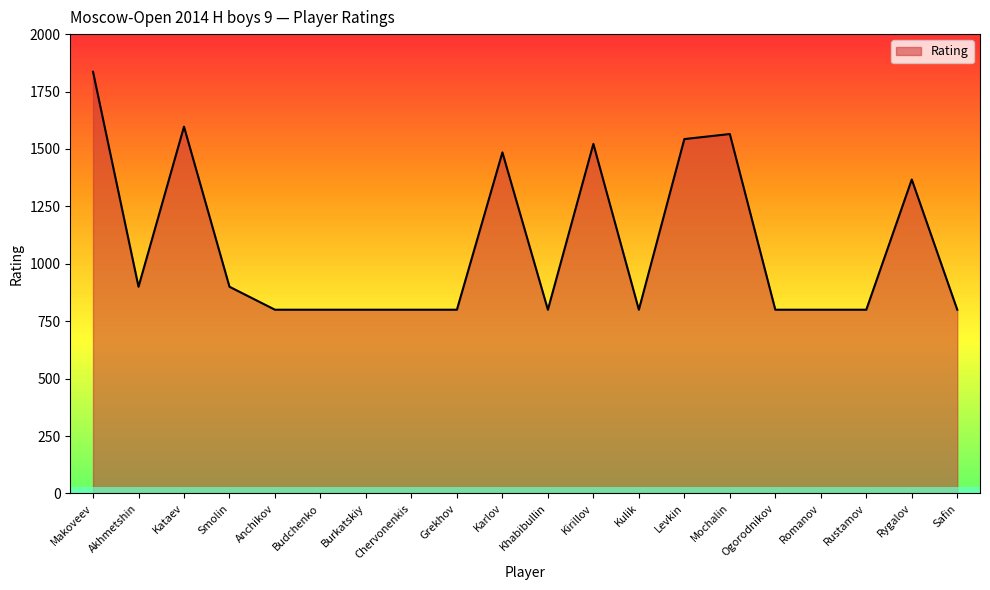

At which label is the value closest to 1318?

Rygalov